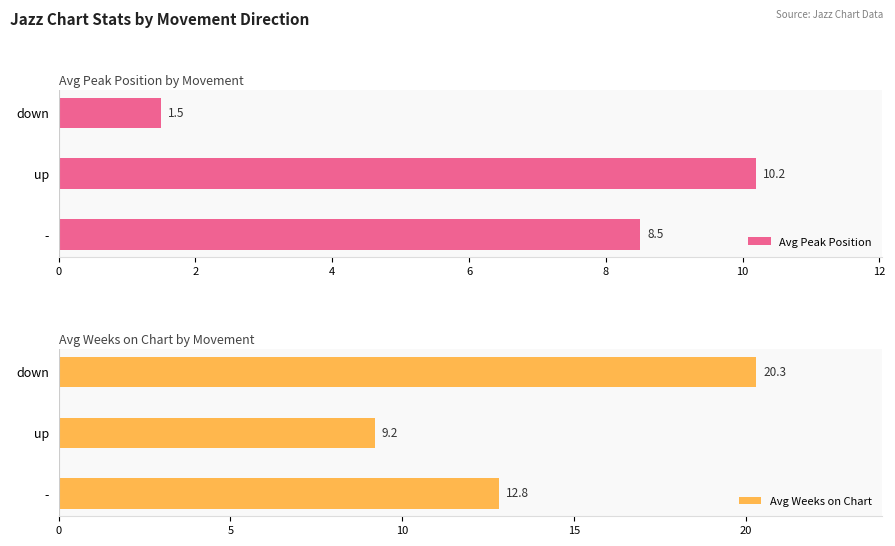

What is the difference between the Avg Weeks on Chart values at down and up?

11.1